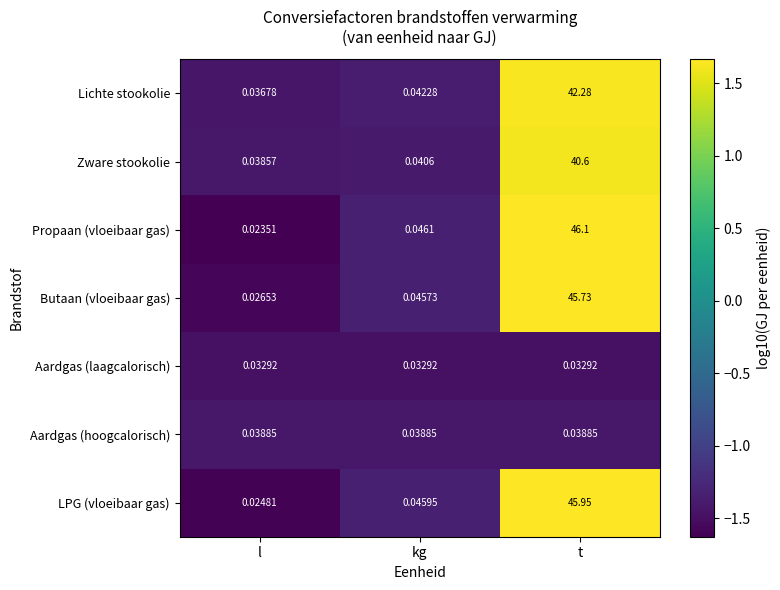

Which series changed the most between l and t?

Propaan (vloeibaar gas)